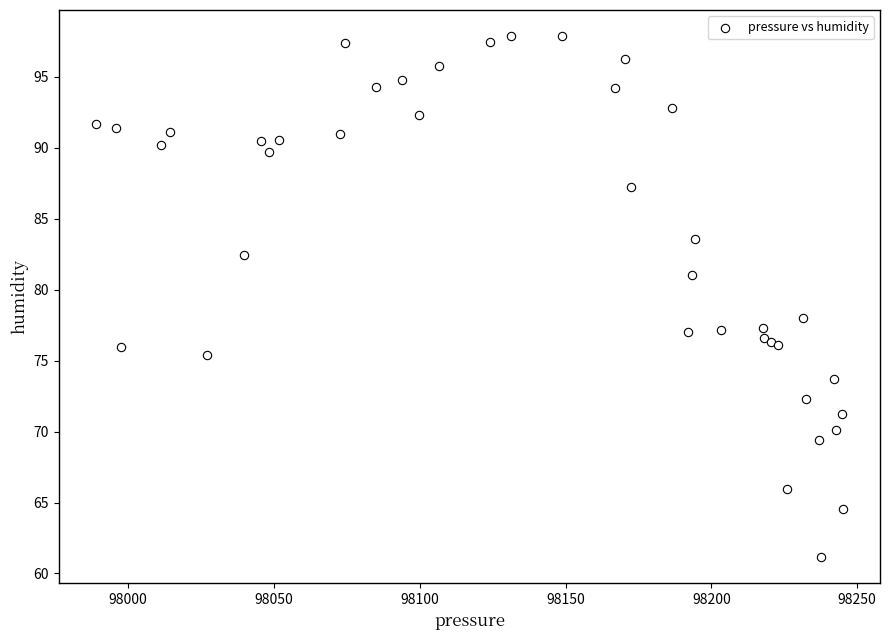

What Y value in the scatter plot is closest to 79?

78.0